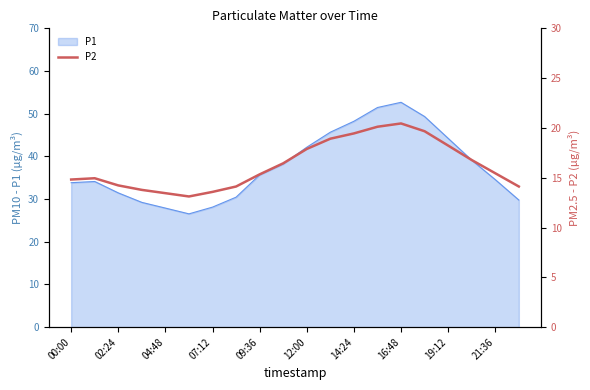

True or false: P1 has a value of 78.2 at 19:12.

False